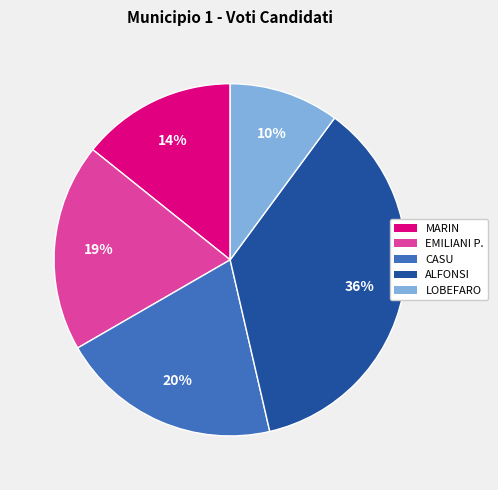

Is there a majority slice in this chart?

No